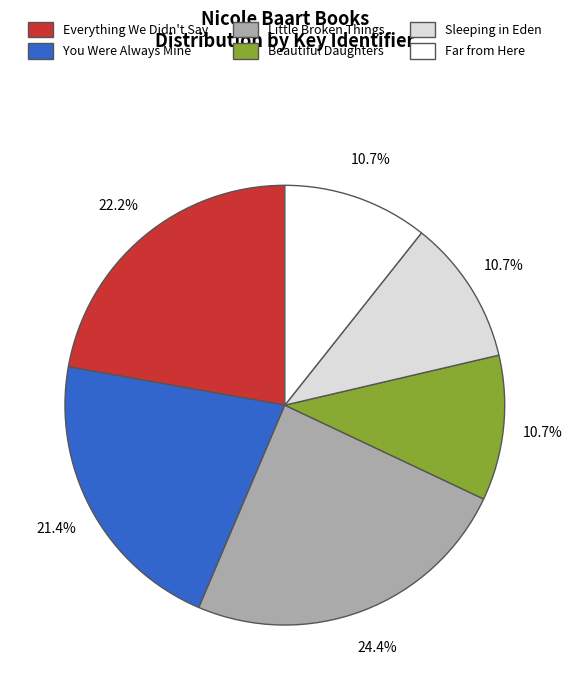

What portion of the pie excludes Sleeping in Eden?

89.3%